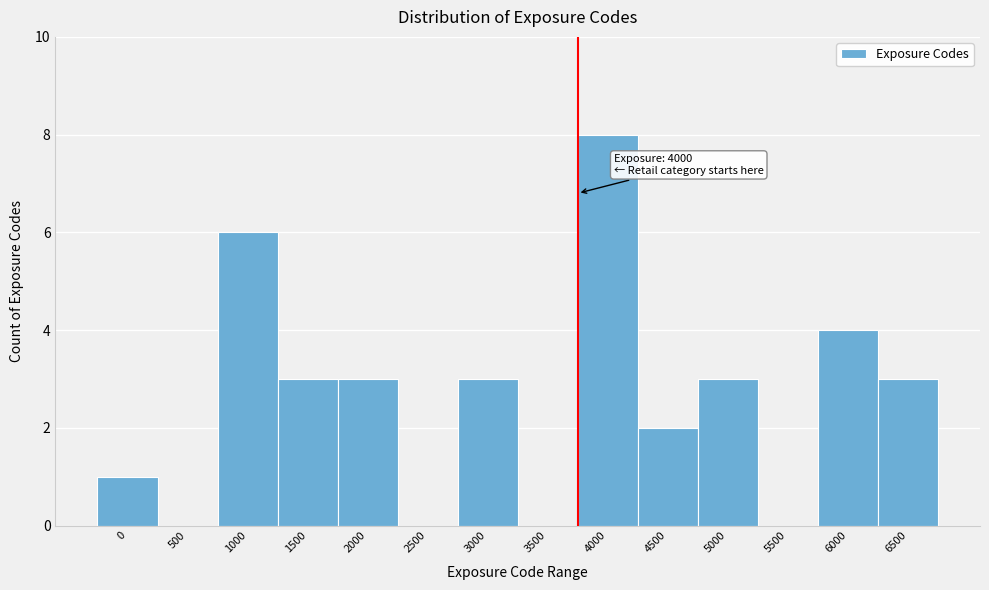

Reading right to left, what are all the values shown in this chart?

6500=3	6000=4	5500=0	5000=3	4500=2	4000=8	3500=0	3000=3	2500=0	2000=3	1500=3	1000=6	500=0	0=1